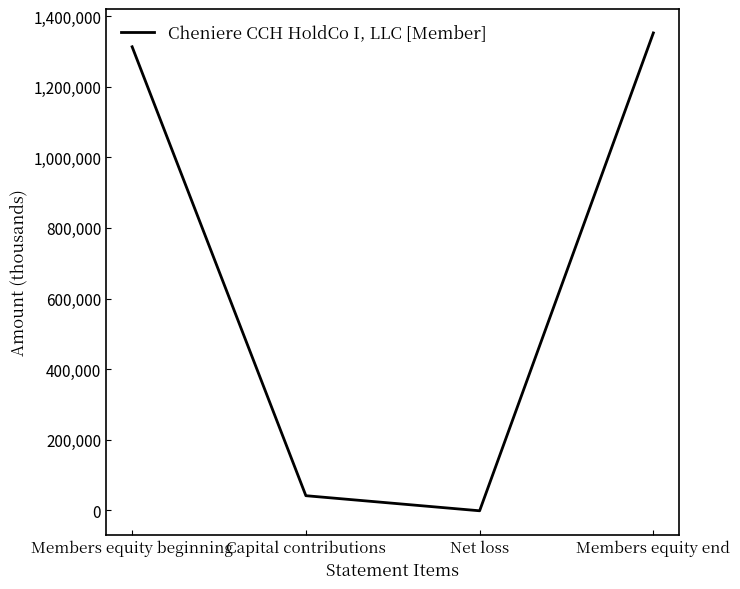

Where is the data nearest to the value 675662?

Capital contributions